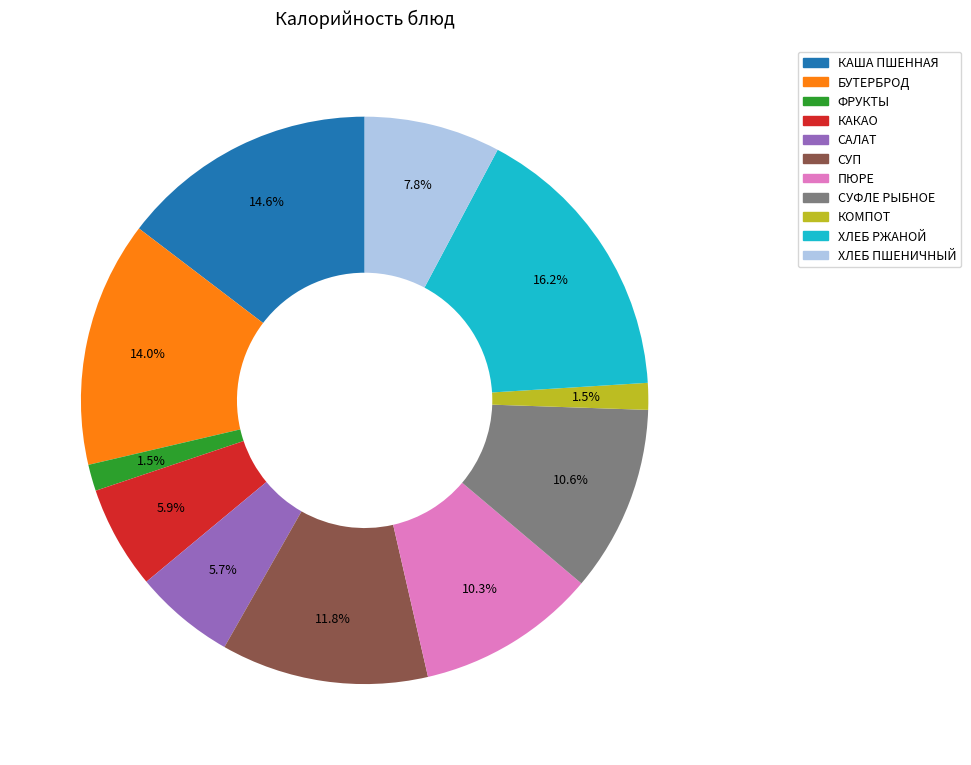

To the nearest percent, what is the difference between the largest and smallest slice percentages?

15%